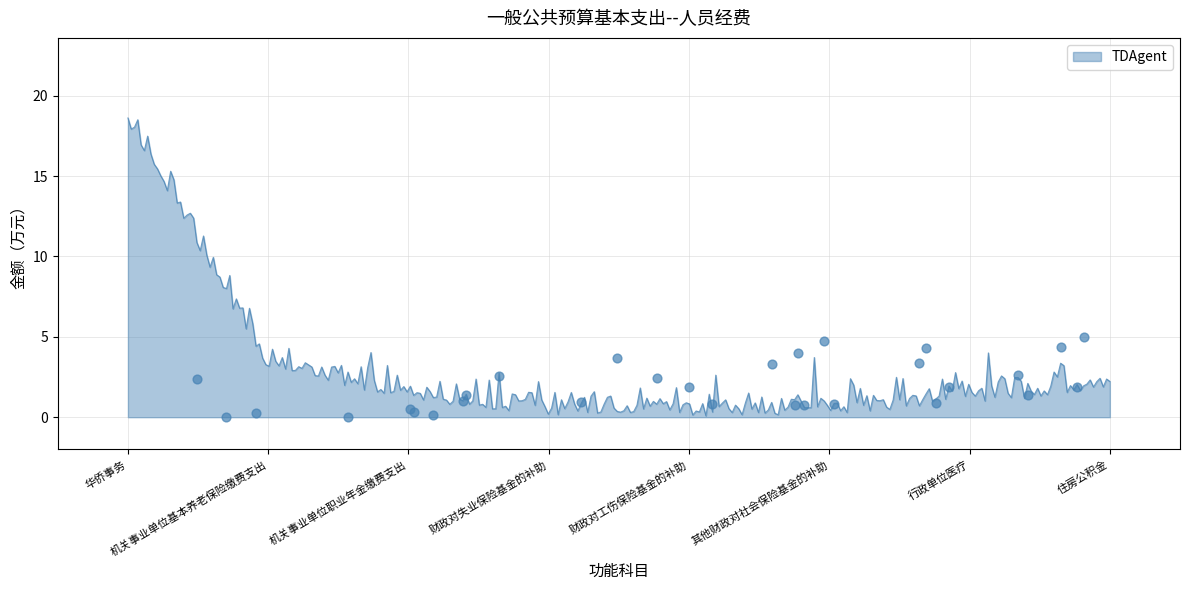

What is the change in value from 机关事业单位基本养老保险缴费支出 to 机关事业单位职业年金缴费支出?

-1.8